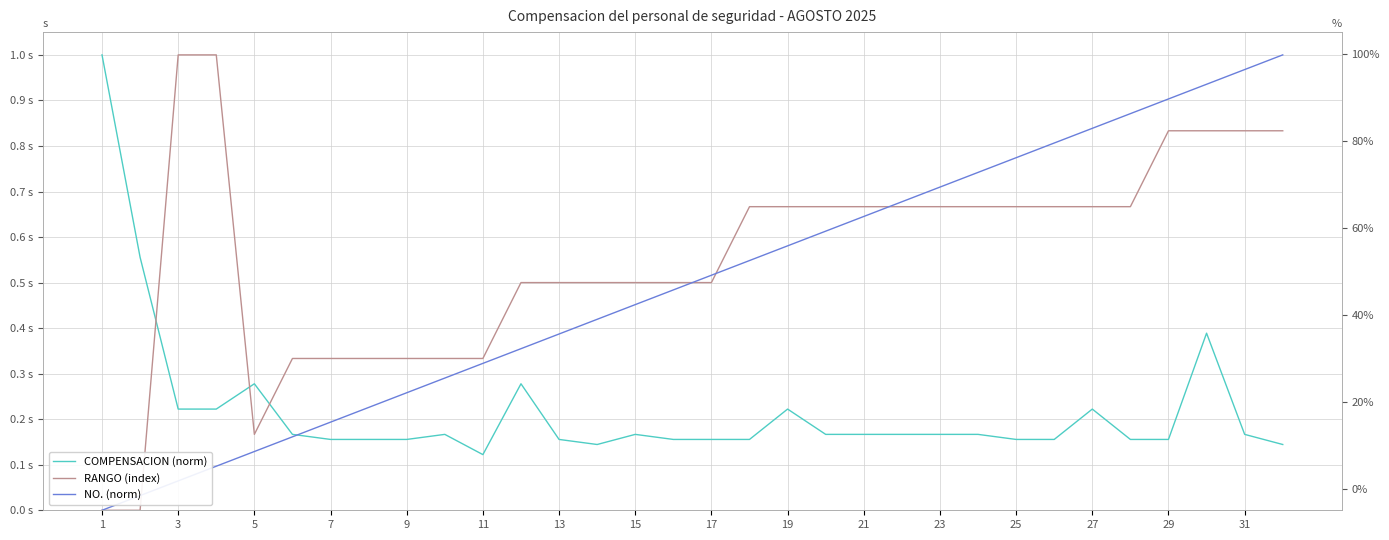

True or false: COMPENSACION (norm) and RANGO (index) intersect in this chart.

True